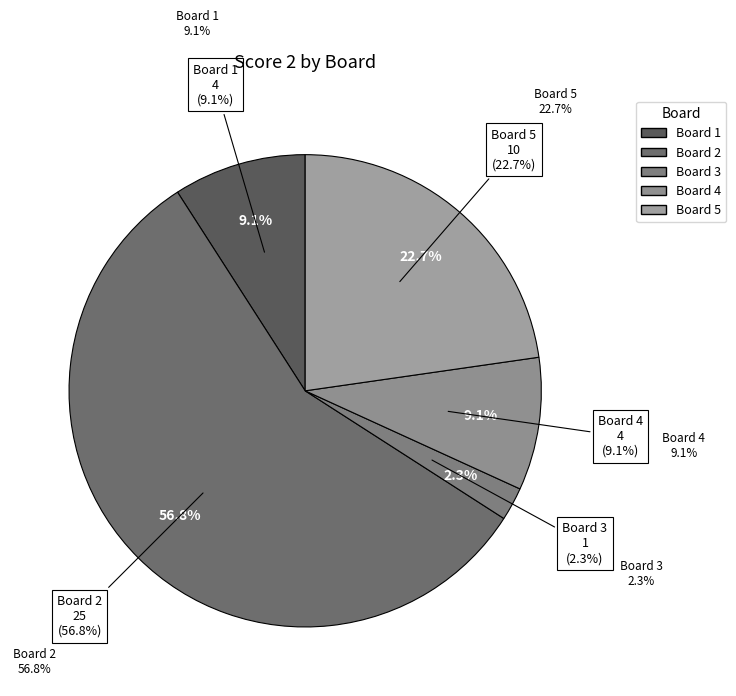

The Board 4 slice represents 9% of the pie. True or false?

True